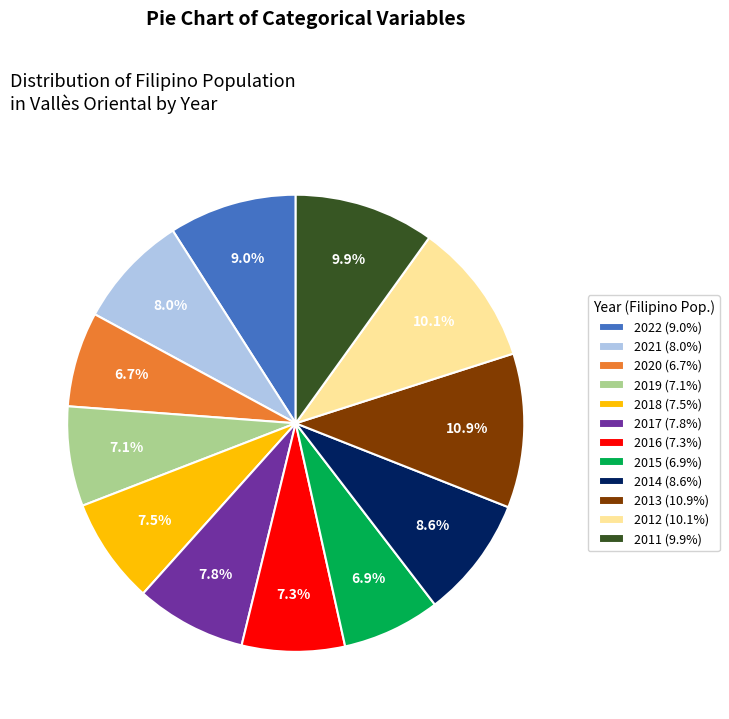

How many slices are in this pie chart?

12